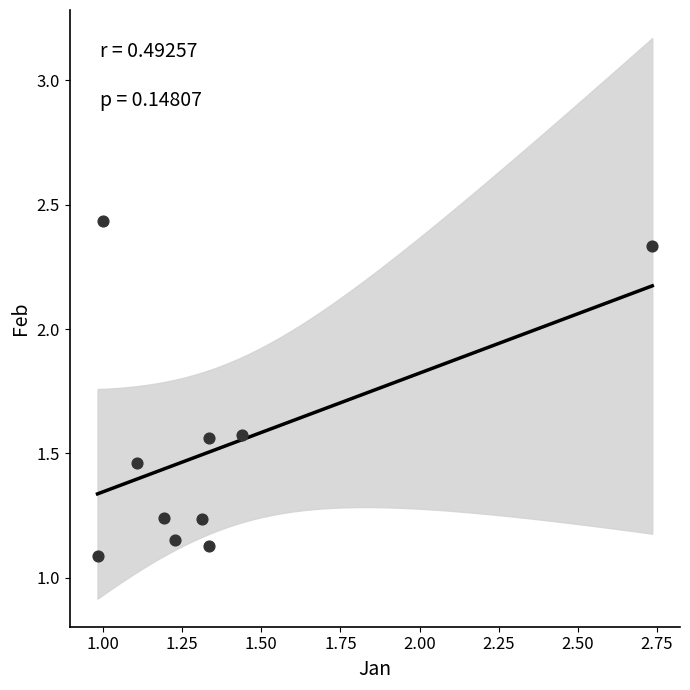

What is the average X value?

1.4